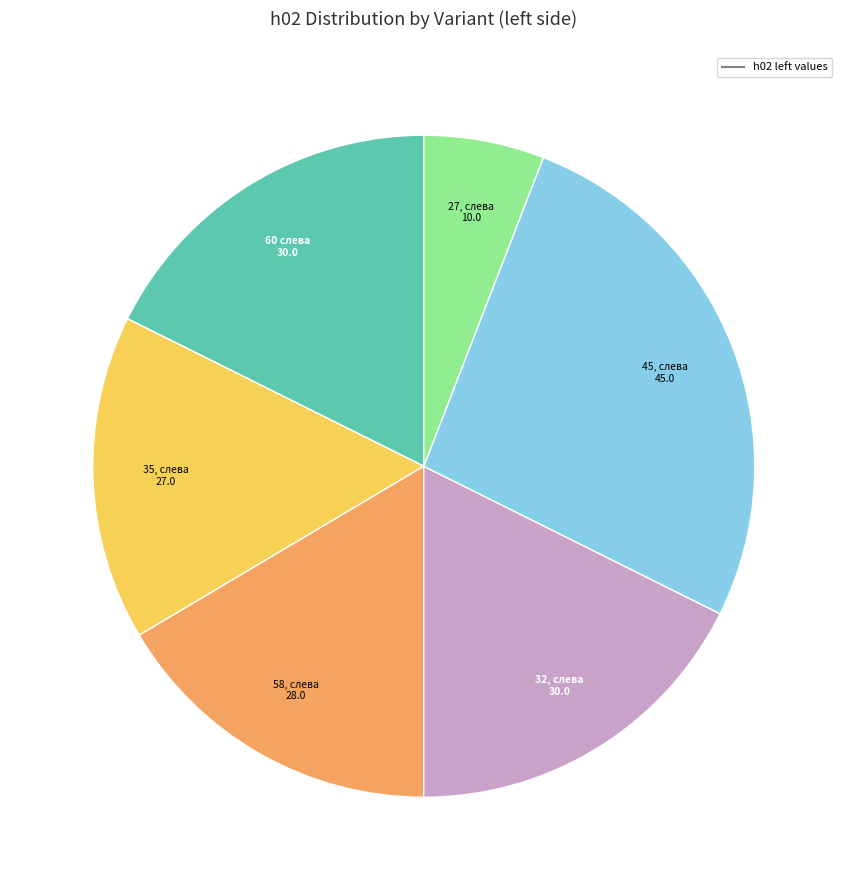

How many segments does this pie chart have?

6